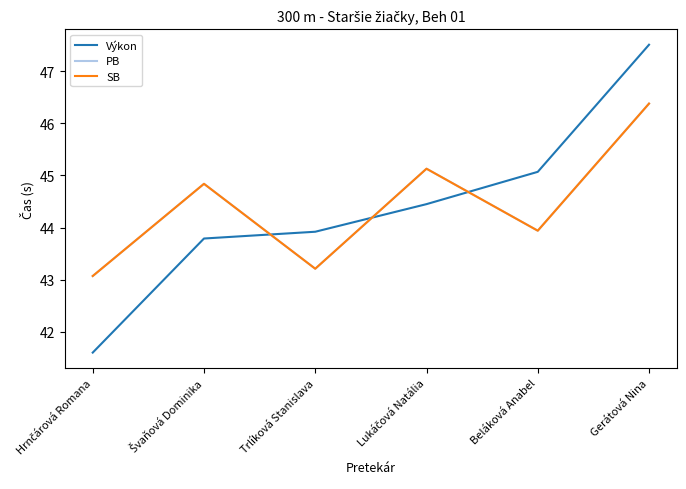

At which category does SB reach its first local valley?

Trlíková Stanislava